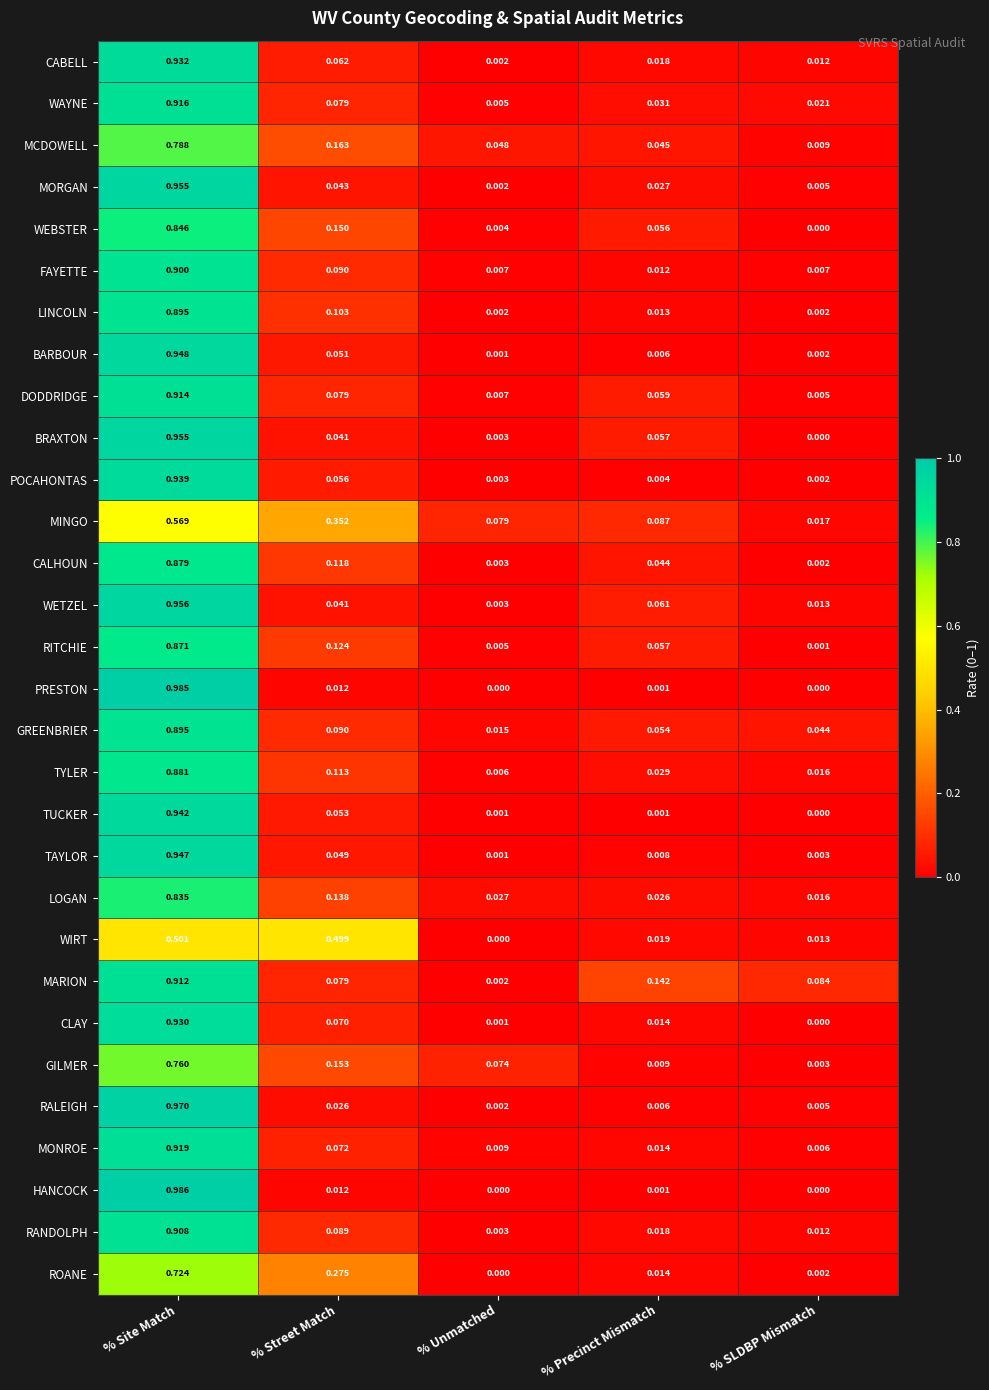

Rank the categories by LOGAN value from highest to lowest.

% Site Match, % Street Match, % Unmatched, % Precinct Mismatch, % SLDBP Mismatch